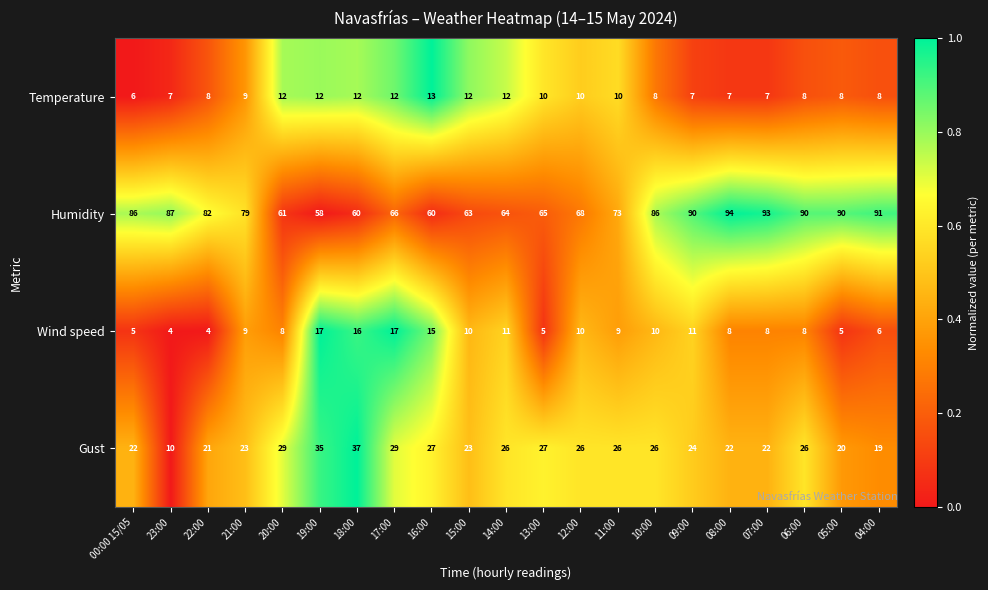

How many data points does each series have?

21